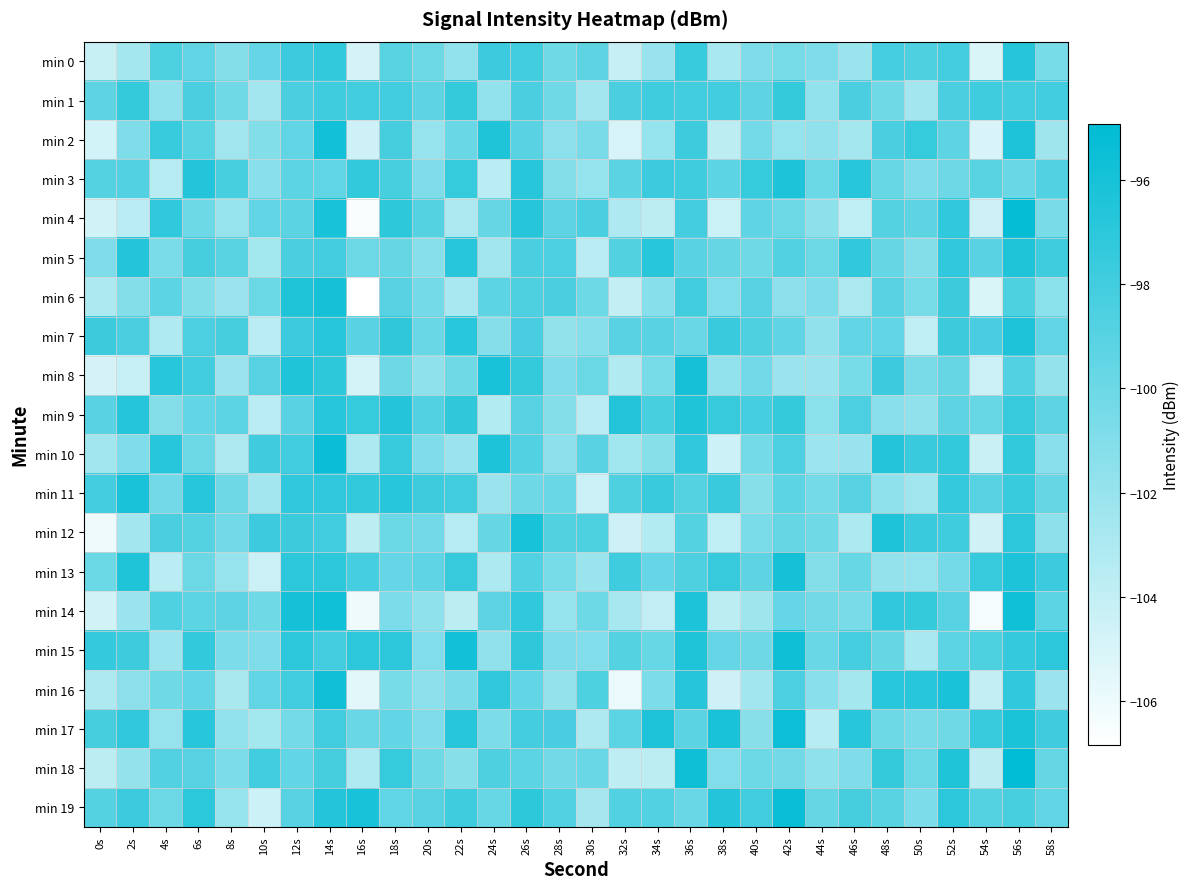

Reading left to right, what are all the values shown in this chart?

min 0: 0s=-104.2	2s=-102.6	4s=-98.5	6s=-99.5	8s=-101.1	10s=-99.6	12s=-97.7	14s=-97.3	16s=-104.9	18s=-99.0	20s=-100.0	22s=-101.7	24s=-97.7	26s=-98.0	28s=-100.2	30s=-99.3	32s=-104.1	34s=-102.0	36s=-97.5	38s=-102.8	40s=-100.8	42s=-100.4	44s=-100.8	46s=-102.1	48s=-98.1	50s=-98.6	52s=-98.1	54s=-105.1	56s=-96.7	58s=-100.5
min 1: 0s=-99.3	2s=-97.4	4s=-101.7	6s=-98.4	8s=-100.1	10s=-102.5	12s=-98.4	14s=-97.8	16s=-98.1	18s=-98.0	20s=-99.3	22s=-97.4	24s=-101.7	26s=-98.4	28s=-100.1	30s=-102.5	32s=-98.4	34s=-97.8	36s=-98.1	38s=-98.0	40s=-99.3	42s=-97.4	44s=-101.7	46s=-98.4	48s=-100.1	50s=-102.5	52s=-98.4	54s=-97.8	56s=-98.1	58s=-98.0
min 2: 0s=-104.7	2s=-100.8	4s=-97.6	6s=-99.1	8s=-102.5	10s=-101.0	12s=-99.5	14s=-95.8	16s=-104.5	18s=-98.2	20s=-101.9	22s=-99.8	24s=-96.4	26s=-99.1	28s=-101.4	30s=-100.6	32s=-104.9	34s=-101.9	36s=-97.8	38s=-103.7	40s=-100.4	42s=-101.9	44s=-101.7	46s=-102.6	48s=-98.3	50s=-97.5	52s=-99.3	54s=-105.0	56s=-96.3	58s=-102.3
min 3: 0s=-98.9	2s=-98.7	4s=-103.4	6s=-96.6	8s=-98.3	10s=-101.3	12s=-99.2	14s=-99.4	16s=-97.3	18s=-98.3	20s=-100.8	22s=-97.4	24s=-103.5	26s=-96.8	28s=-101.1	30s=-101.9	32s=-99.2	34s=-97.7	36s=-97.9	38s=-99.3	40s=-97.5	42s=-96.3	44s=-99.9	46s=-96.9	48s=-99.7	50s=-100.9	52s=-100.1	54s=-99.0	56s=-99.9	58s=-98.7
min 4: 0s=-104.7	2s=-103.6	4s=-97.2	6s=-100.0	8s=-102.0	10s=-99.5	12s=-99.2	14s=-96.1	16s=-106.6	18s=-97.1	20s=-98.9	22s=-102.9	24s=-99.7	26s=-96.7	28s=-99.3	30s=-98.4	32s=-103.0	34s=-103.7	36s=-98.1	38s=-104.4	40s=-99.4	42s=-100.0	44s=-101.5	46s=-103.8	48s=-98.9	50s=-99.3	52s=-97.2	54s=-104.5	56s=-95.2	58s=-100.6
min 5: 0s=-100.9	2s=-96.6	4s=-100.6	6s=-98.2	8s=-99.0	10s=-102.6	12s=-98.3	14s=-98.1	16s=-100.0	18s=-99.6	20s=-101.2	22s=-96.9	24s=-102.4	26s=-98.4	28s=-98.5	30s=-103.5	32s=-98.8	34s=-96.8	36s=-99.1	38s=-99.7	40s=-100.2	42s=-98.8	44s=-100.0	46s=-97.2	48s=-99.6	50s=-101.1	52s=-97.2	54s=-99.1	56s=-96.5	58s=-97.9
min 6: 0s=-103.0	2s=-101.1	4s=-99.2	6s=-101.0	8s=-102.2	10s=-99.9	12s=-96.5	14s=-95.9	16s=-106.8	18s=-99.0	20s=-100.3	22s=-102.8	24s=-99.2	26s=-98.6	28s=-98.4	30s=-100.0	32s=-104.0	34s=-101.2	36s=-98.1	38s=-100.9	40s=-99.0	42s=-101.4	44s=-100.8	46s=-102.9	48s=-99.0	50s=-100.5	52s=-97.7	54s=-105.0	56s=-98.5	58s=-101.4
min 7: 0s=-97.7	2s=-98.5	4s=-103.1	6s=-98.5	8s=-98.2	10s=-103.6	12s=-97.7	14s=-96.8	16s=-99.1	18s=-97.1	20s=-99.9	22s=-96.9	24s=-101.2	26s=-98.3	28s=-101.8	30s=-101.2	32s=-99.2	34s=-99.1	36s=-99.9	38s=-97.7	40s=-98.6	42s=-99.3	44s=-101.6	46s=-99.5	48s=-99.5	50s=-103.8	52s=-97.7	54s=-98.3	56s=-96.3	58s=-99.5
min 8: 0s=-104.9	2s=-104.2	4s=-96.8	6s=-97.9	8s=-102.1	10s=-99.0	12s=-96.5	14s=-97.1	16s=-104.8	18s=-100.1	20s=-101.6	22s=-100.1	24s=-96.1	26s=-97.4	28s=-100.8	30s=-99.9	32s=-103.2	34s=-100.4	36s=-96.0	38s=-101.7	40s=-100.3	42s=-102.1	44s=-102.2	46s=-100.5	48s=-97.7	50s=-100.6	52s=-99.7	54s=-104.4	56s=-98.7	58s=-101.8
min 9: 0s=-99.1	2s=-96.6	4s=-101.1	6s=-99.5	8s=-99.3	10s=-103.6	12s=-99.1	14s=-96.8	16s=-97.5	18s=-96.6	20s=-98.7	22s=-97.1	24s=-103.3	26s=-99.0	28s=-101.1	30s=-103.6	32s=-96.5	34s=-98.3	36s=-96.5	38s=-97.5	40s=-98.2	42s=-97.4	44s=-101.4	46s=-98.5	48s=-101.3	50s=-101.7	52s=-99.3	54s=-99.7	56s=-97.5	58s=-99.3
min 10: 0s=-102.5	2s=-100.8	4s=-96.9	6s=-100.0	8s=-103.0	10s=-97.9	12s=-98.0	14s=-95.4	16s=-103.0	18s=-97.6	20s=-100.8	22s=-102.2	24s=-96.3	26s=-98.7	28s=-101.5	30s=-99.1	32s=-102.4	34s=-101.2	36s=-97.2	38s=-104.4	40s=-100.4	42s=-98.5	44s=-102.3	46s=-102.0	48s=-96.6	50s=-97.6	52s=-97.3	54s=-104.2	56s=-97.3	58s=-101.3
min 11: 0s=-98.1	2s=-96.2	4s=-100.2	6s=-96.8	8s=-100.1	10s=-102.5	12s=-97.2	14s=-97.2	16s=-97.3	18s=-96.8	20s=-97.8	22s=-98.1	24s=-102.2	26s=-100.1	28s=-99.8	30s=-104.4	32s=-98.6	34s=-97.7	36s=-98.9	38s=-97.7	40s=-101.2	42s=-99.3	44s=-100.4	46s=-99.0	48s=-101.6	50s=-102.5	52s=-97.4	54s=-99.0	56s=-97.6	58s=-99.7
min 12: 0s=-106.0	2s=-102.5	4s=-98.4	6s=-98.9	8s=-100.2	10s=-97.7	12s=-97.7	14s=-98.0	16s=-103.7	18s=-99.9	20s=-100.2	22s=-103.4	24s=-99.6	26s=-96.1	28s=-98.8	30s=-98.5	32s=-104.5	34s=-103.3	36s=-98.9	38s=-103.8	40s=-100.6	42s=-99.6	44s=-100.2	46s=-103.0	48s=-96.3	50s=-97.7	52s=-97.9	54s=-104.6	56s=-97.0	58s=-101.5
min 13: 0s=-99.9	2s=-96.4	4s=-103.6	6s=-100.0	8s=-101.9	10s=-104.4	12s=-97.0	14s=-97.0	16s=-98.2	18s=-99.6	20s=-99.4	22s=-97.5	24s=-103.0	26s=-98.7	28s=-100.5	30s=-102.1	32s=-97.9	34s=-99.6	36s=-98.6	38s=-97.5	40s=-99.3	42s=-96.0	44s=-101.1	46s=-99.8	48s=-101.8	50s=-102.0	52s=-100.3	54s=-97.5	56s=-96.3	58s=-97.7
min 14: 0s=-104.7	2s=-102.1	4s=-98.7	6s=-99.3	8s=-99.3	10s=-100.1	12s=-95.9	14s=-95.7	16s=-106.1	18s=-100.7	20s=-101.6	22s=-103.6	24s=-99.3	26s=-97.2	28s=-101.9	30s=-100.0	32s=-102.7	34s=-103.9	36s=-96.3	38s=-103.7	40s=-102.3	42s=-99.7	44s=-100.3	46s=-100.6	48s=-97.2	50s=-97.4	52s=-99.0	54s=-106.3	56s=-95.7	58s=-99.3
min 15: 0s=-97.4	2s=-97.8	4s=-102.2	6s=-97.3	8s=-100.8	10s=-100.8	12s=-97.0	14s=-98.1	16s=-97.1	18s=-97.0	20s=-100.9	22s=-95.8	24s=-101.7	26s=-97.1	28s=-100.8	30s=-101.0	32s=-98.9	34s=-99.8	36s=-96.4	38s=-99.7	40s=-100.1	42s=-95.6	44s=-99.9	46s=-98.1	48s=-99.6	50s=-102.8	52s=-99.3	54s=-98.5	56s=-97.4	58s=-97.0
min 16: 0s=-103.1	2s=-101.5	4s=-100.2	6s=-99.5	8s=-102.9	10s=-99.4	12s=-98.0	14s=-95.8	16s=-105.5	18s=-100.6	20s=-101.4	22s=-100.7	24s=-97.2	26s=-99.6	28s=-101.8	30s=-98.5	32s=-105.8	34s=-100.7	36s=-96.7	38s=-104.5	40s=-102.5	42s=-98.5	44s=-101.3	46s=-102.6	48s=-96.9	50s=-96.8	52s=-96.2	54s=-104.0	56s=-97.2	58s=-102.2
min 17: 0s=-98.2	2s=-97.2	4s=-102.0	6s=-96.8	8s=-101.7	10s=-102.6	12s=-100.4	14s=-97.9	16s=-99.8	18s=-99.5	20s=-100.9	22s=-96.8	24s=-100.7	26s=-98.1	28s=-98.3	30s=-103.0	32s=-99.3	34s=-96.3	36s=-99.2	38s=-96.2	40s=-101.3	42s=-95.5	44s=-103.5	46s=-96.9	48s=-100.0	50s=-100.6	52s=-100.1	54s=-97.6	56s=-96.2	58s=-97.9
min 18: 0s=-103.7	2s=-101.9	4s=-98.7	6s=-98.9	8s=-100.8	10s=-98.0	12s=-99.6	14s=-98.2	16s=-103.1	18s=-97.5	20s=-100.2	22s=-101.2	24s=-98.6	26s=-99.2	28s=-100.3	30s=-99.9	32s=-103.8	34s=-103.7	36s=-95.6	38s=-100.9	40s=-100.0	42s=-100.3	44s=-101.6	46s=-100.8	48s=-97.4	50s=-100.0	52s=-96.5	54s=-103.8	56s=-94.9	58s=-99.6
min 19: 0s=-98.9	2s=-97.7	4s=-100.0	6s=-97.0	8s=-101.9	10s=-104.4	12s=-98.9	14s=-96.6	16s=-96.1	18s=-99.4	20s=-99.0	22s=-97.9	24s=-99.8	26s=-97.1	28s=-98.8	30s=-102.7	32s=-98.8	34s=-98.7	36s=-99.8	38s=-96.6	40s=-98.1	42s=-95.4	44s=-99.7	46s=-98.2	48s=-99.0	50s=-100.8	52s=-97.0	54s=-98.8	56s=-98.3	58s=-99.5